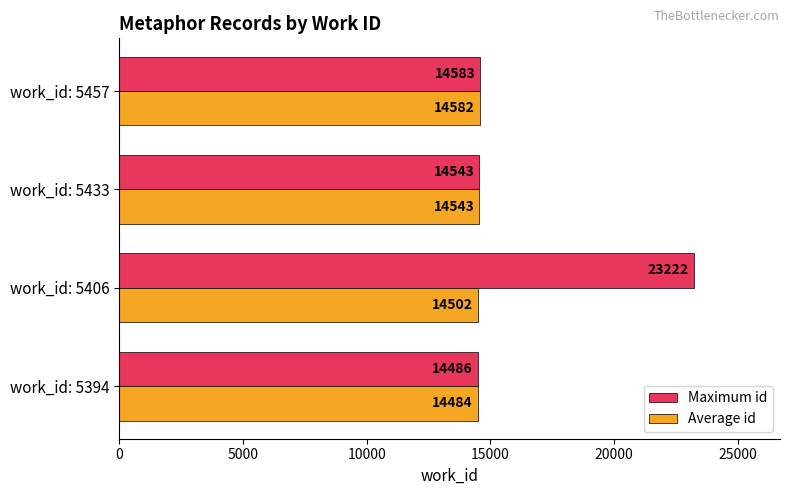

What is the total value across all series at work_id: 5394?

28970